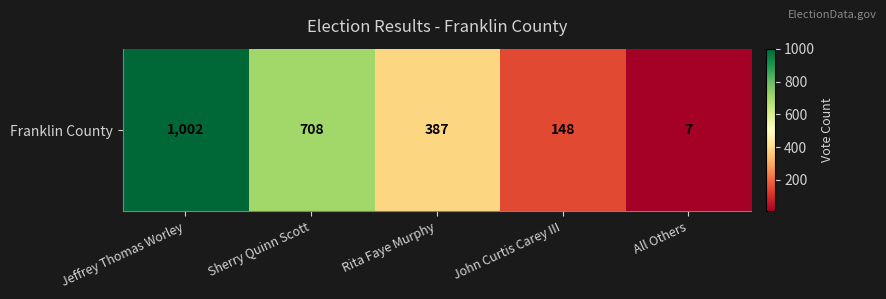

Rank the categories by value from highest to lowest.

Jeffrey Thomas Worley, Sherry Quinn Scott, Rita Faye Murphy, John Curtis Carey III, All Others